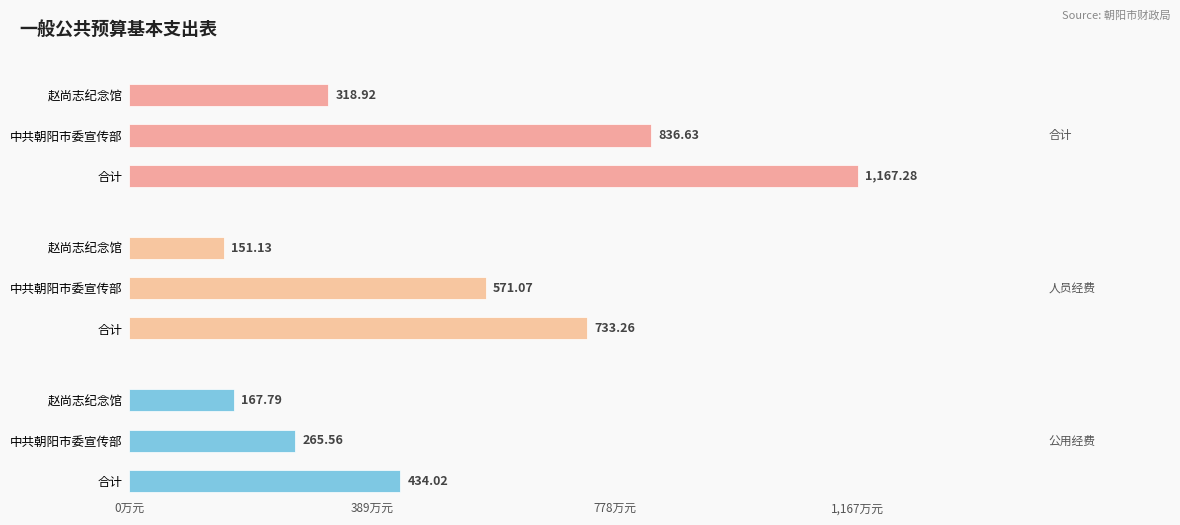

What is the value of the 人员经费 bar at the 3rd from the left?

151.1